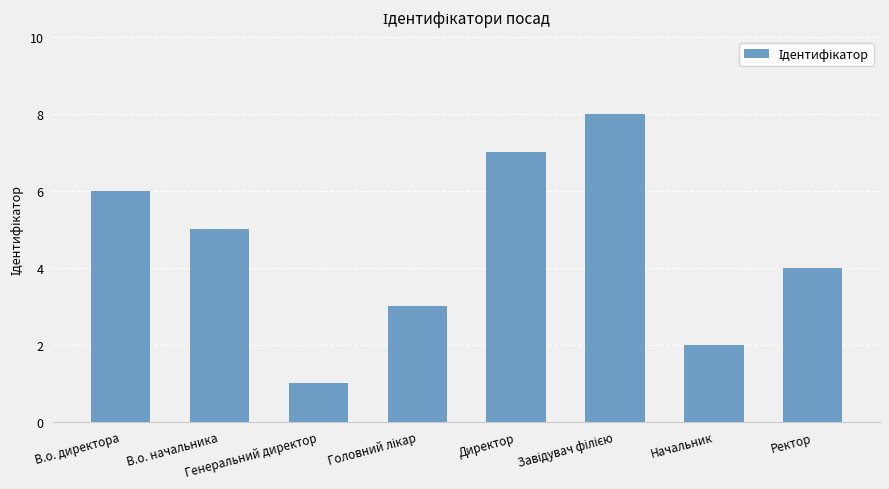

What is the value of the 6th bar from the left?

8